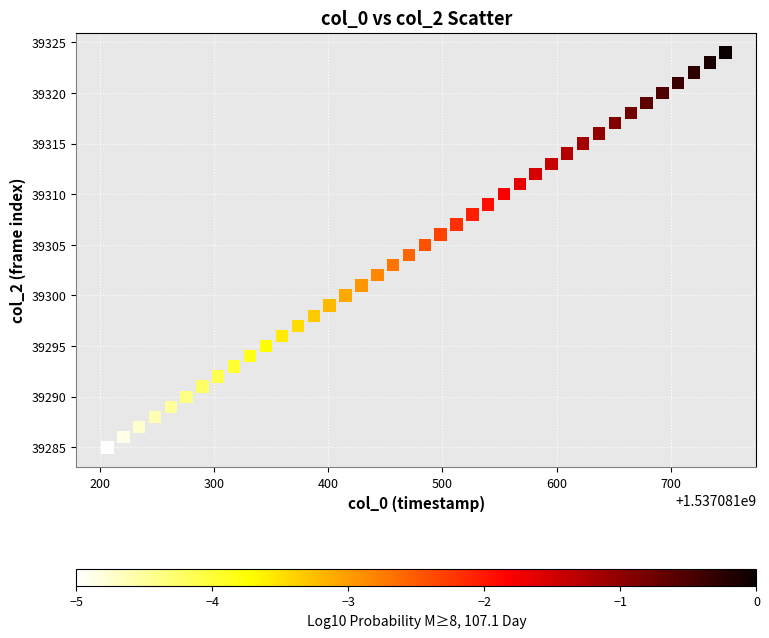

What is the range of Y values (max minus min)?

39